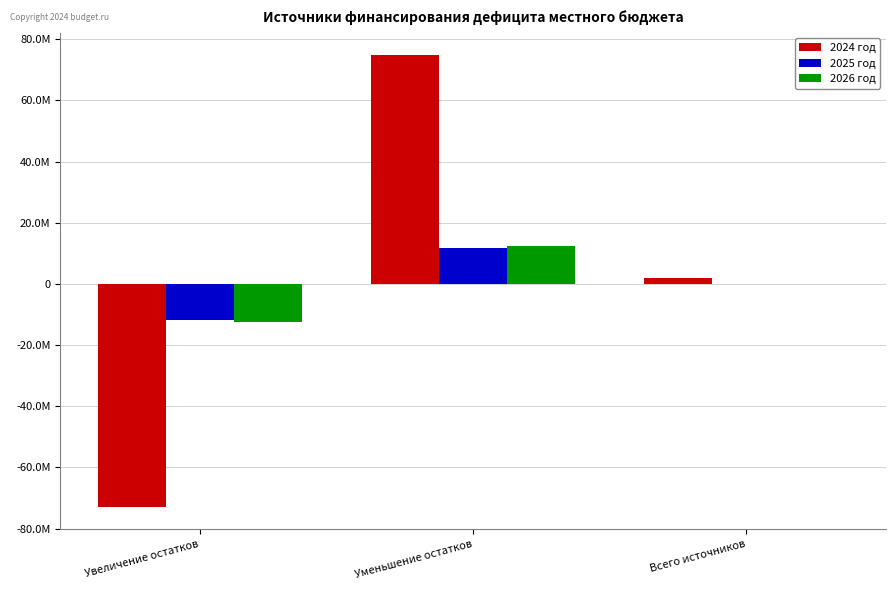

Which series has the largest total across all categories?

2024 год